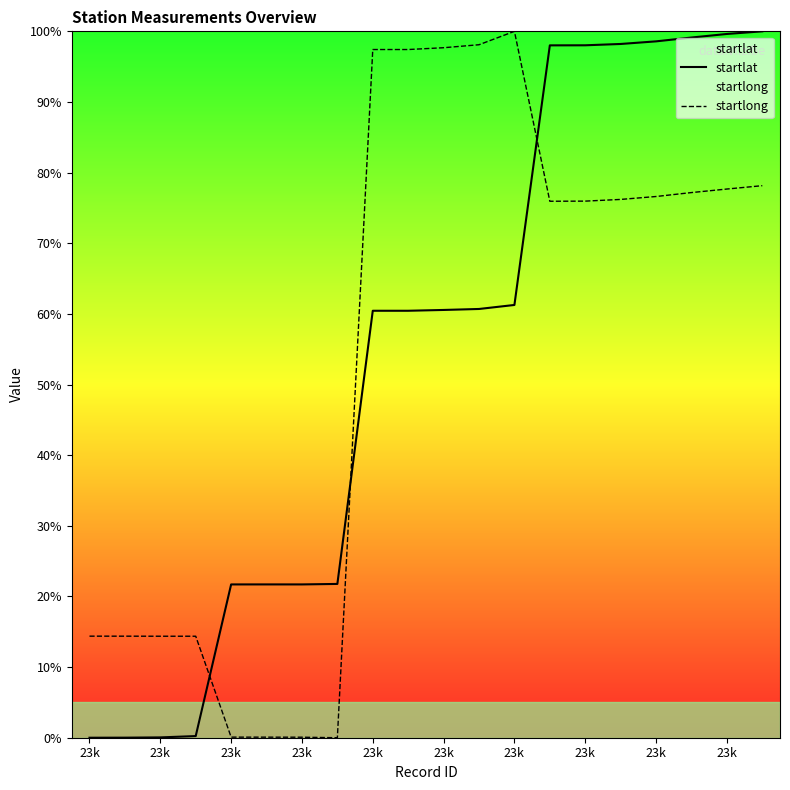

At which label is startlong closest to 50?

13